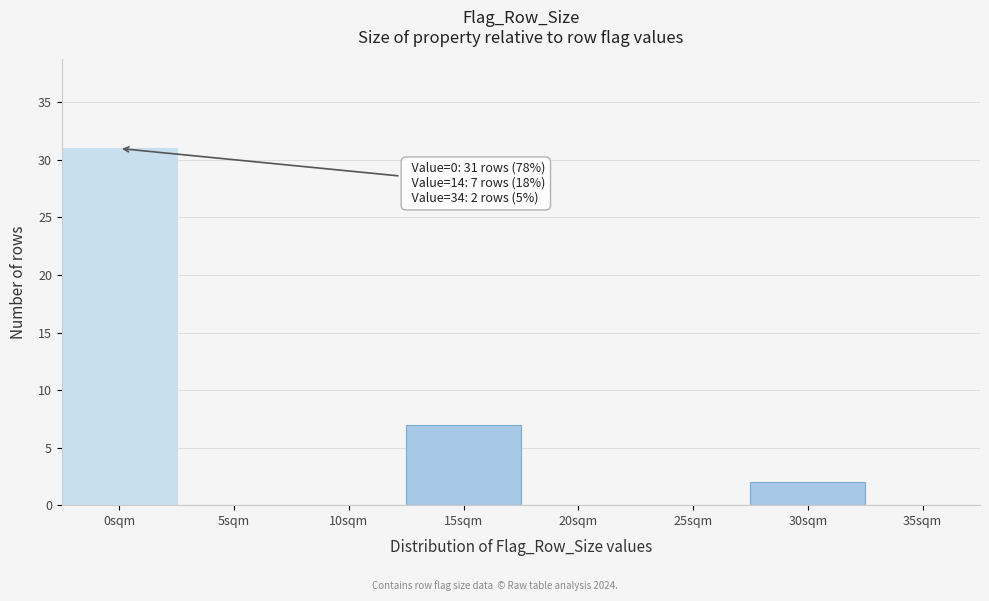

Reading left to right, what are all the values shown in this chart?

0sqm=31	5sqm=0	10sqm=0	15sqm=7	20sqm=0	25sqm=0	30sqm=2	35sqm=0